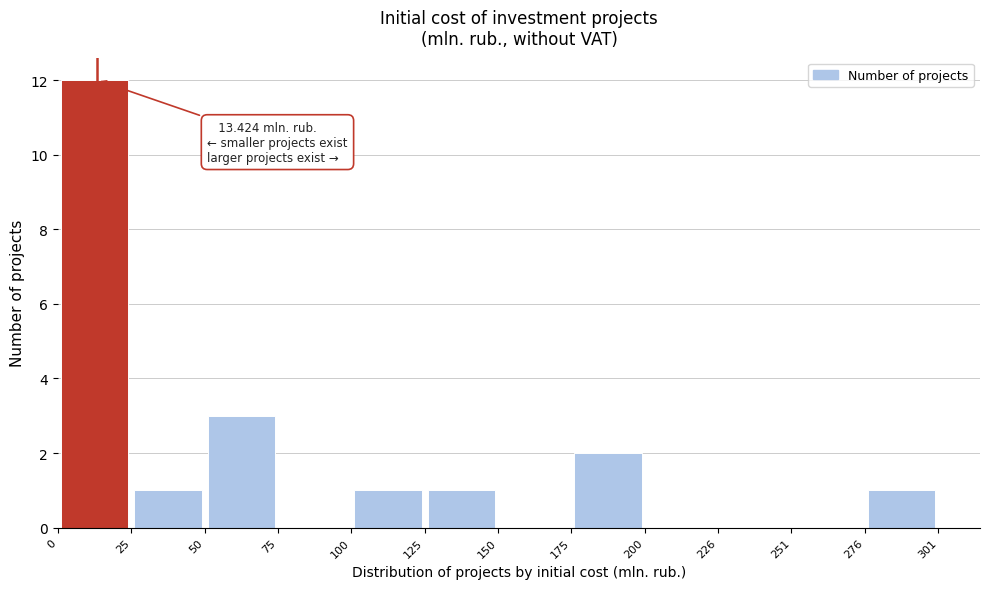

Over which range of the x-axis is the bar tallest?

0 to 25